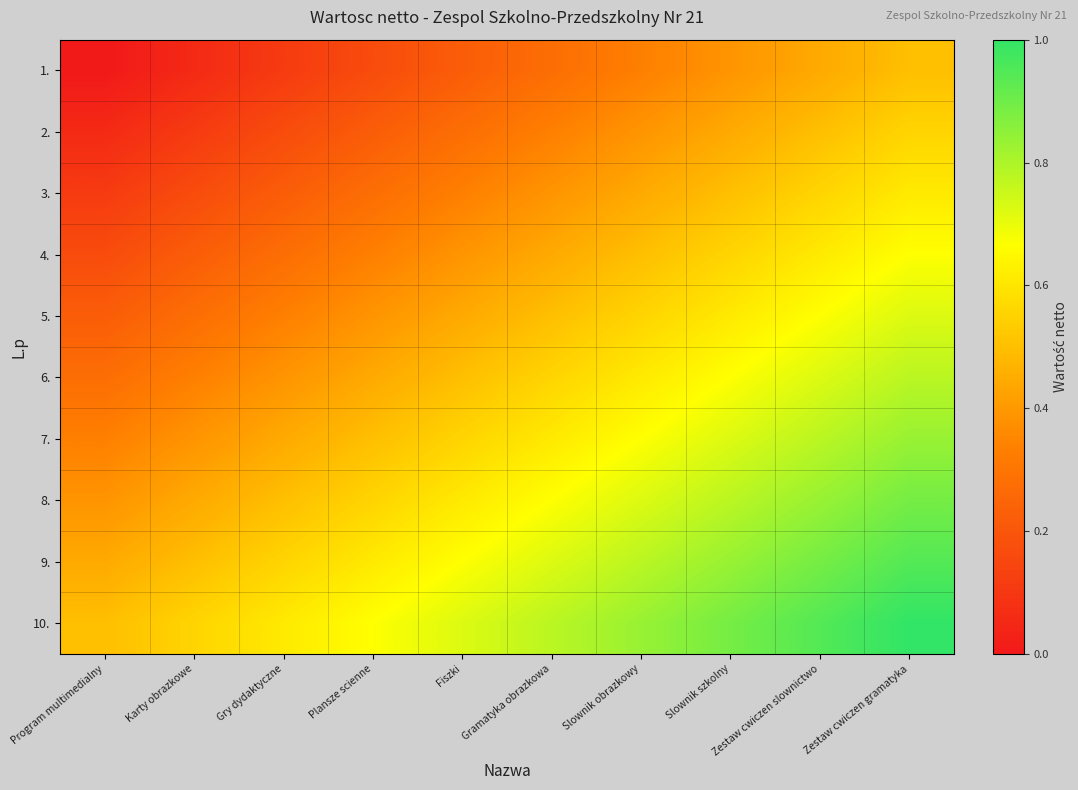

At Slownik szkolny, list the series in order from smallest to largest.

1., 2., 3., 4., 5., 6., 7., 8., 9., 10.